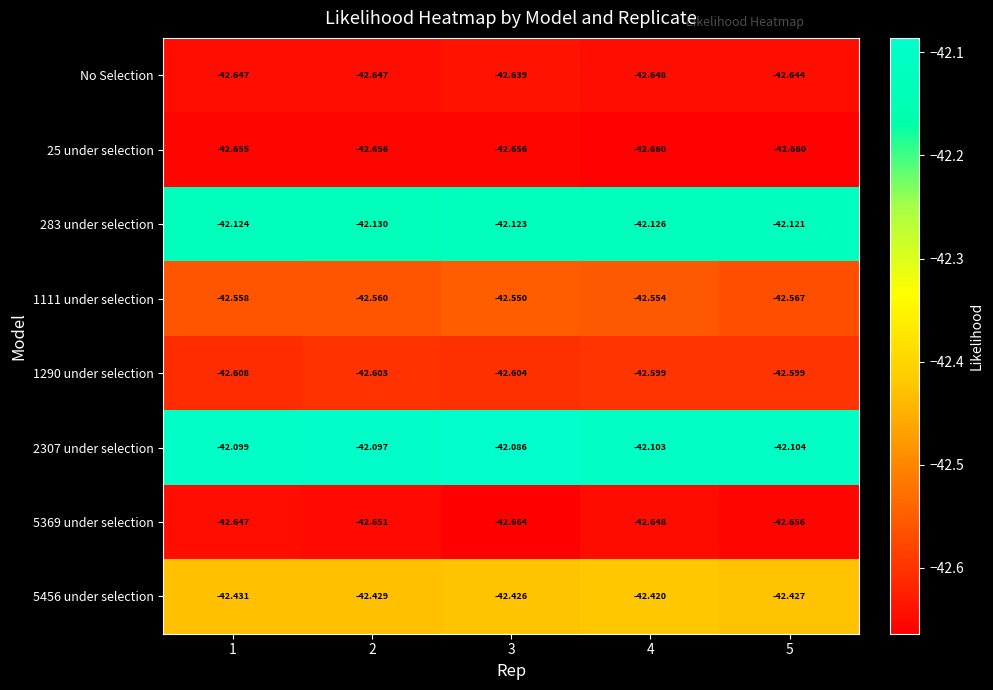

At which category is the sum across all series the highest?

3